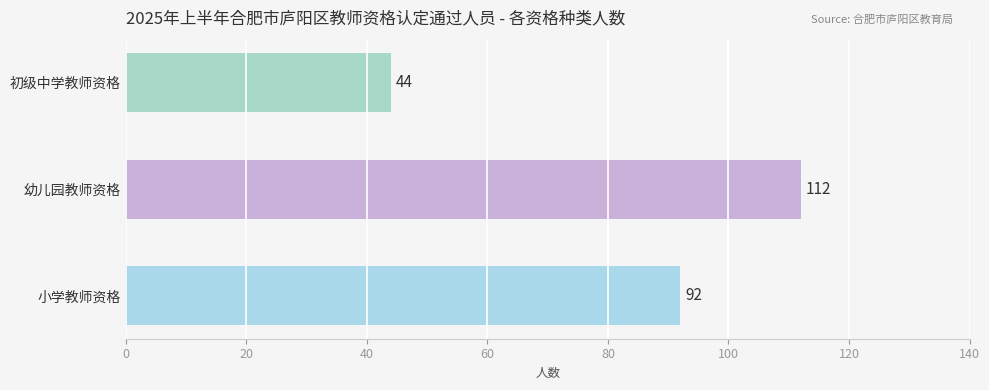

Count the number of categories in the chart.

3